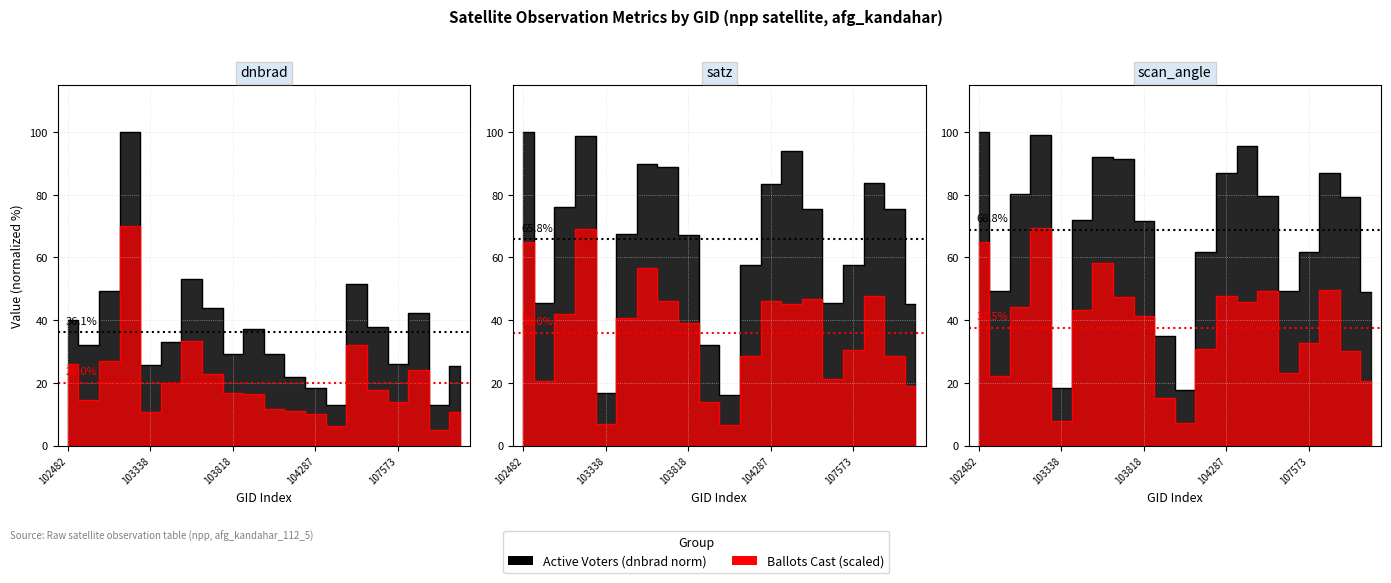

What is the highest value of the satz series?

100.0